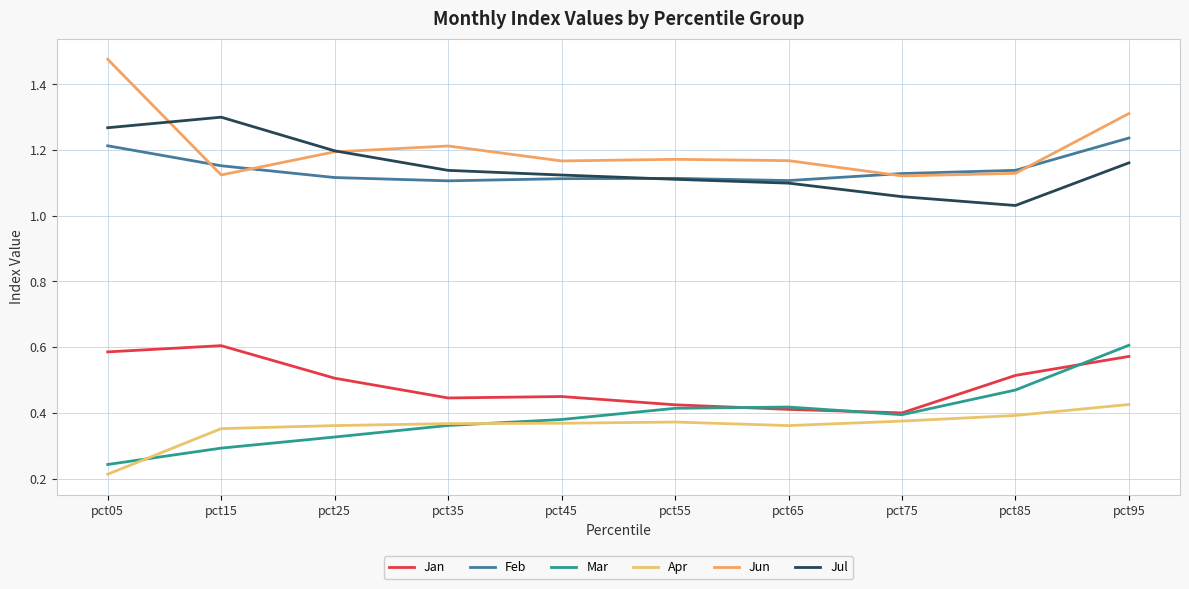

Where do Mar and Jan first cross each other?

pct55 and pct65